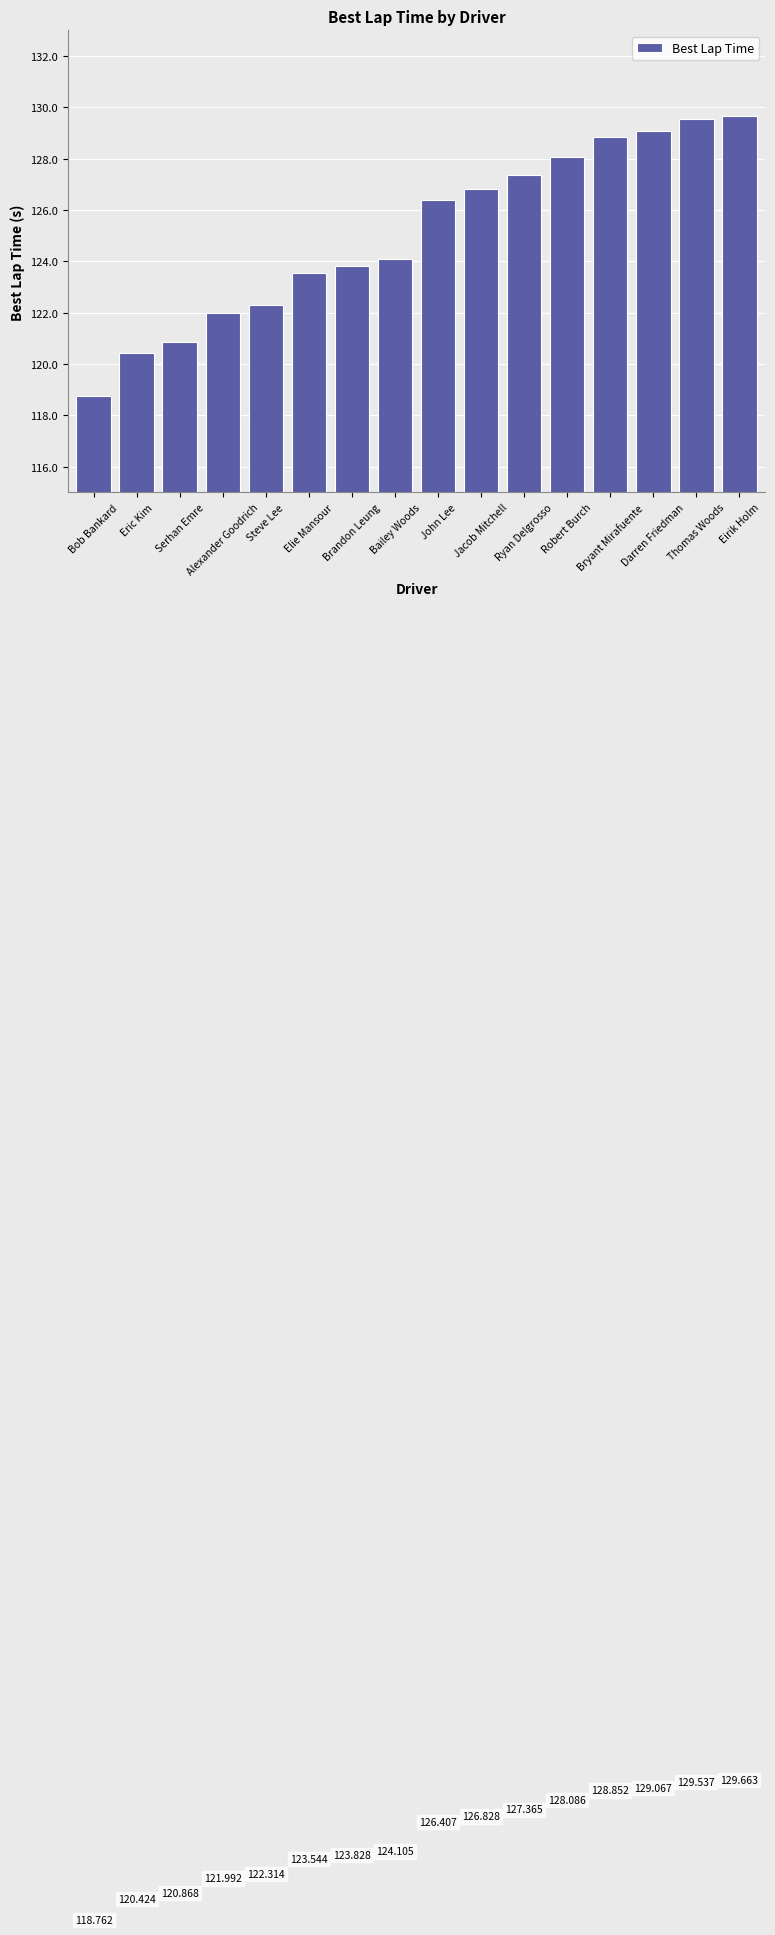

List the labels in order of value, smallest first.

Bob Bankard, Eric Kim, Serhan Emre, Alexander Goodrich, Steve Lee, Elie Mansour, Brandon Leung, Bailey Woods, John Lee, Jacob Mitchell, Ryan Delgrosso, Robert Burch, Bryant Mirafuente, Darren Friedman, Thomas Woods, Eirik Holm